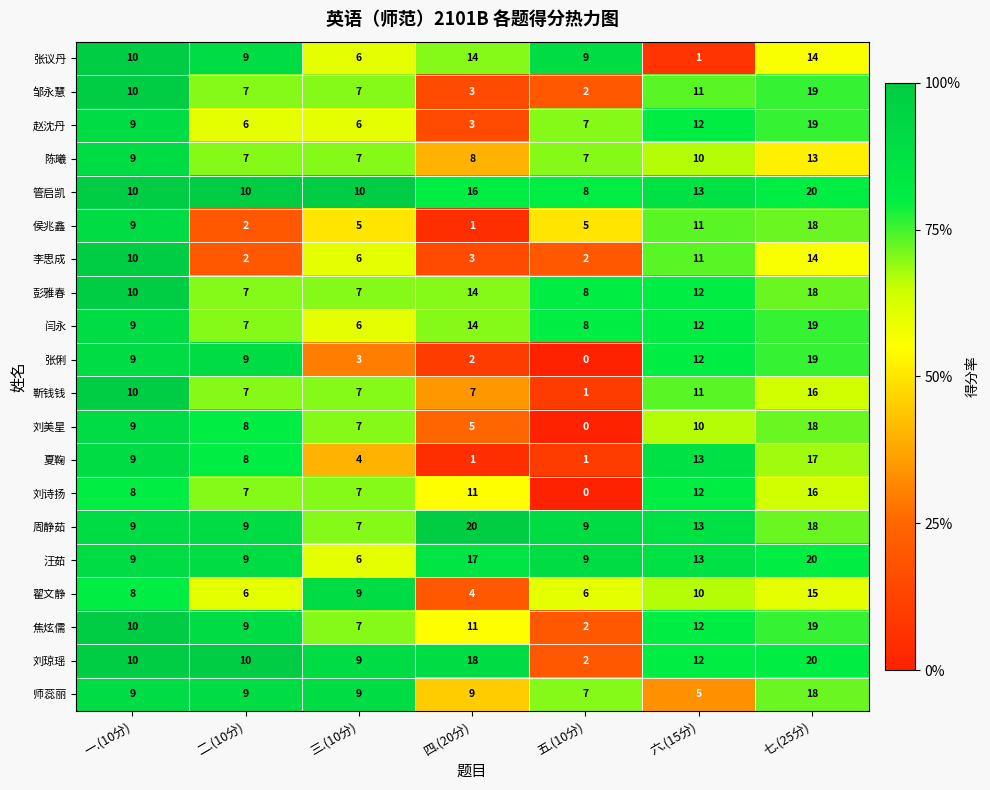

Which category has the lowest value in the 刘诗扬 series?

五.(10分)